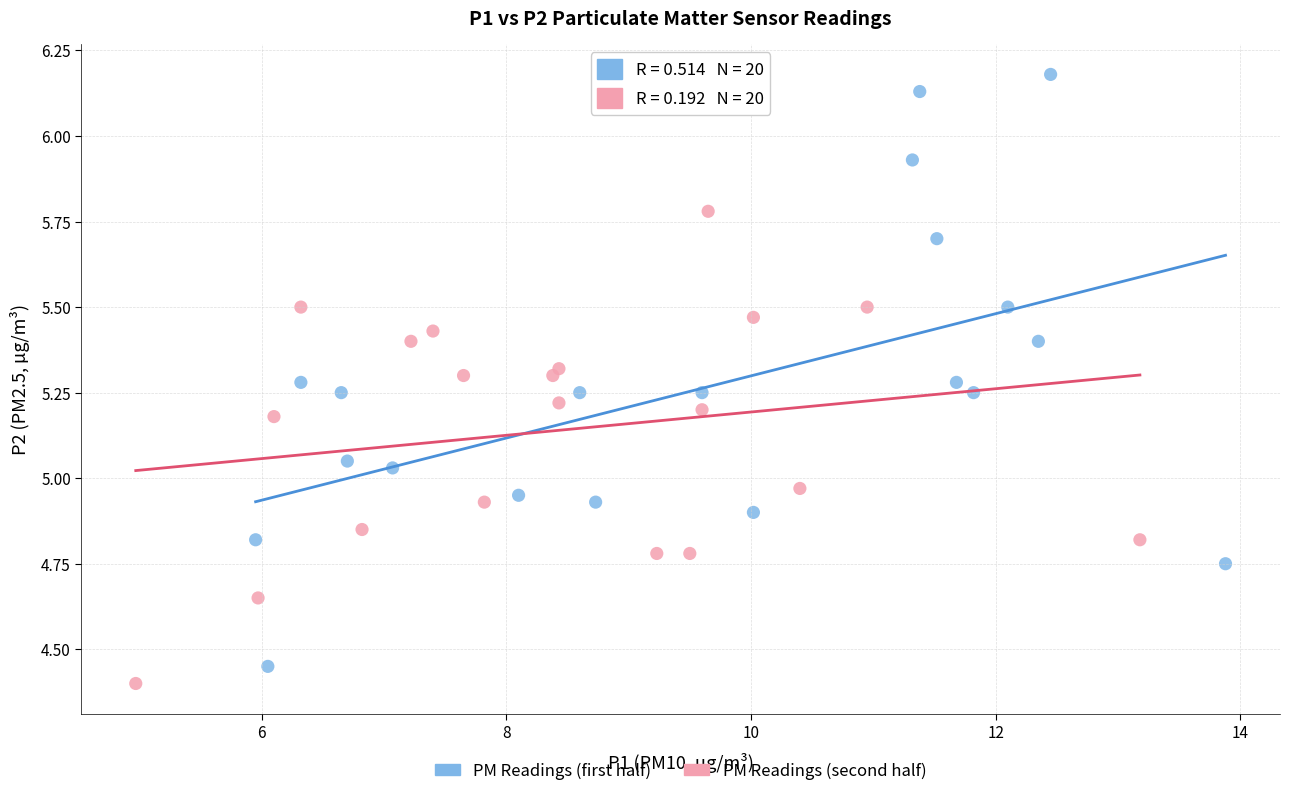

Which series contains the lowest Y value?

PM Readings (second half)